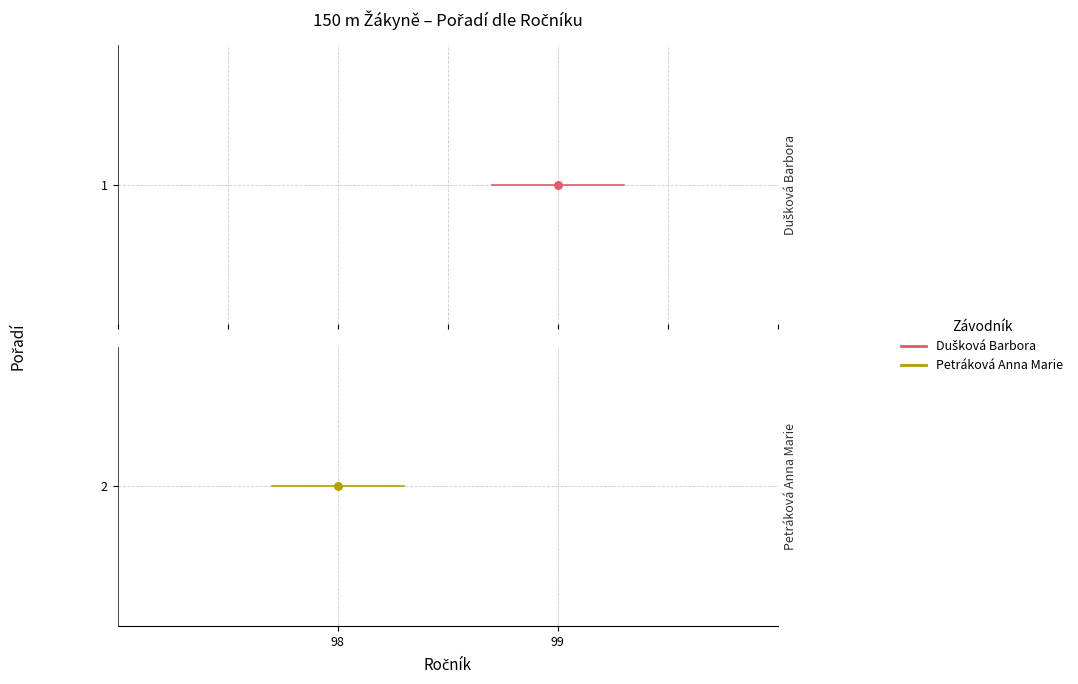

Which series reaches the maximum Y coordinate?

Petráková Anna Marie